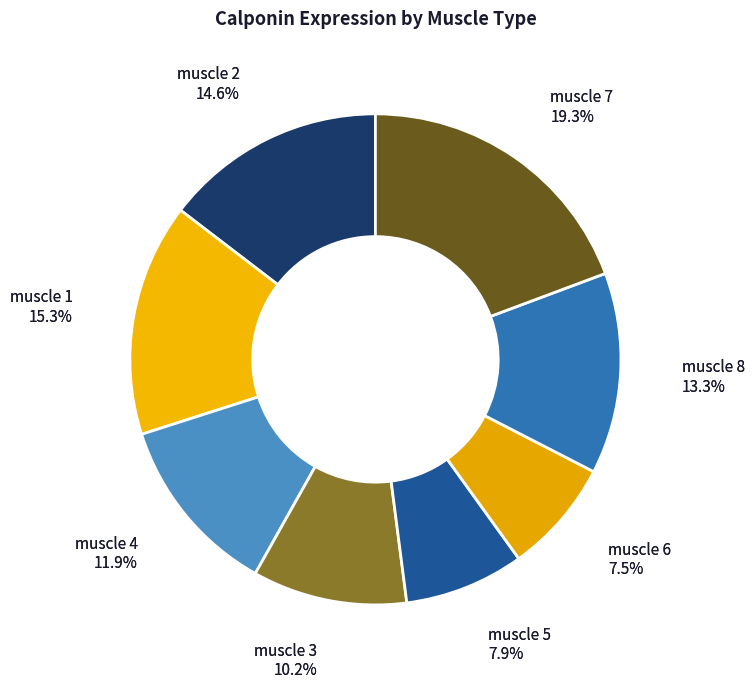

Which category has the smallest portion of the pie?

muscle 6